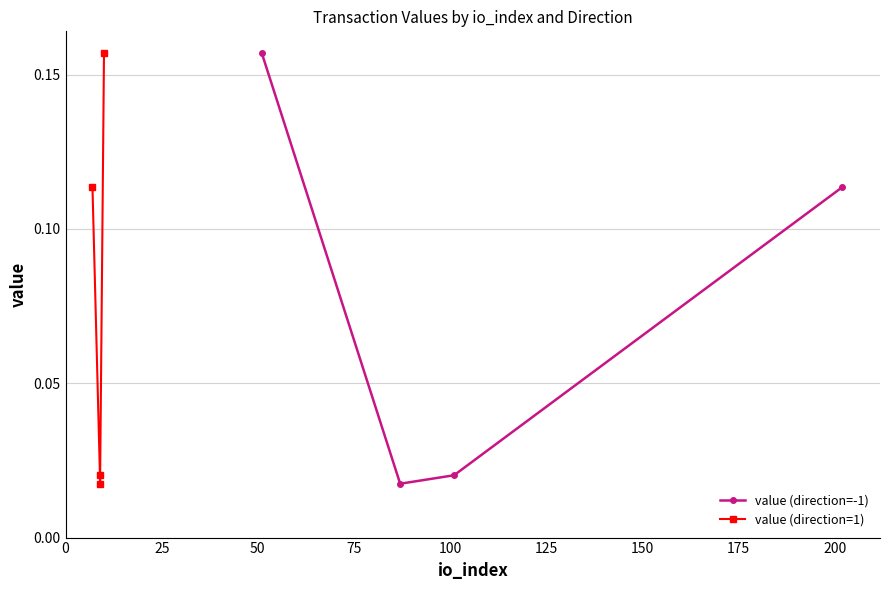

In value (direction=-1), how many points are lower than both neighbors (excluding endpoints)?

1